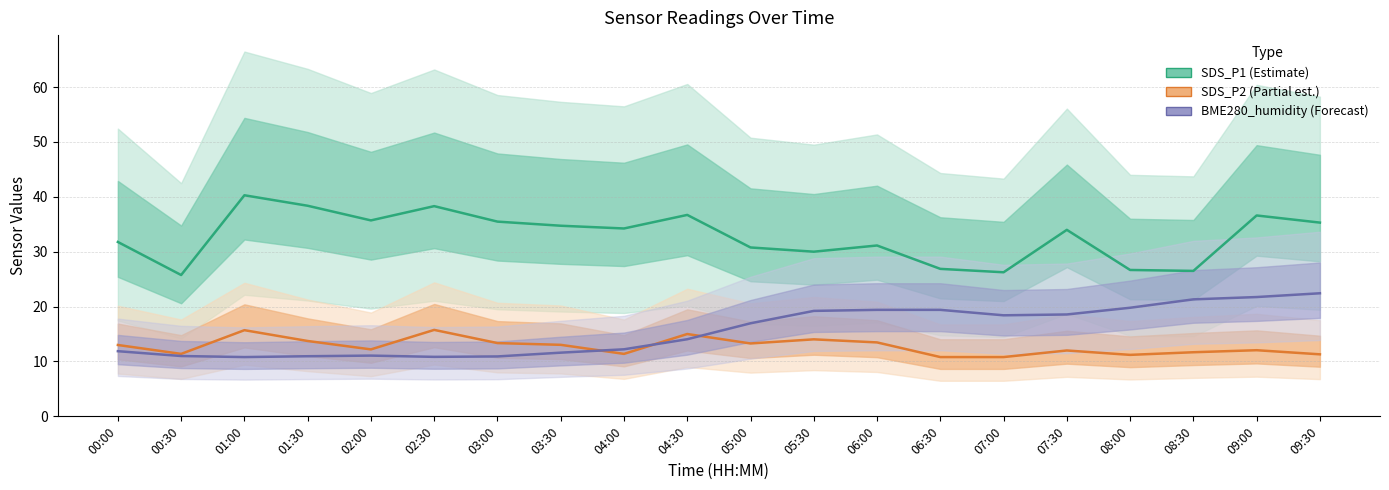

Where is the first local minimum for SDS_P1 (Estimate)?

00:30